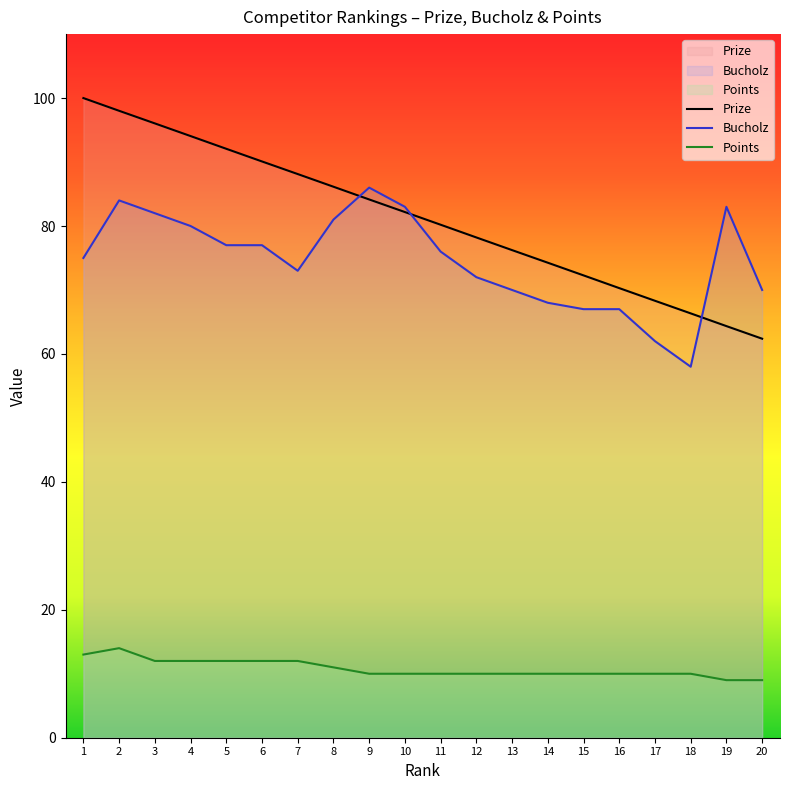

At which label is Bucholz closest to 72?

12